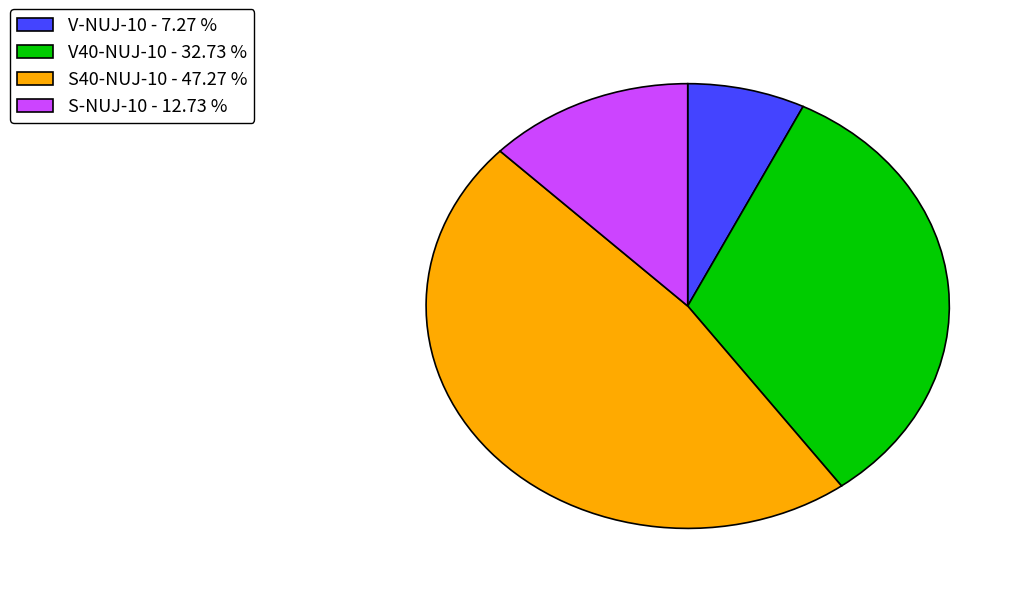

Combined, do S-NUJ-10 - 12.73 % and S40-NUJ-10 - 47.27 % account for over 50%?

Yes